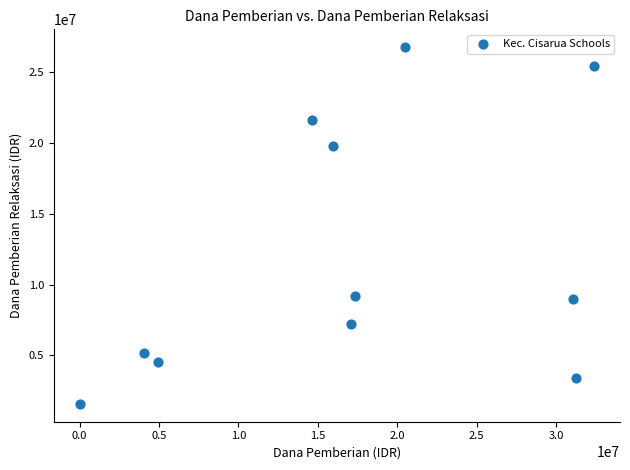

What is the range of X values (max minus min)?

32400000